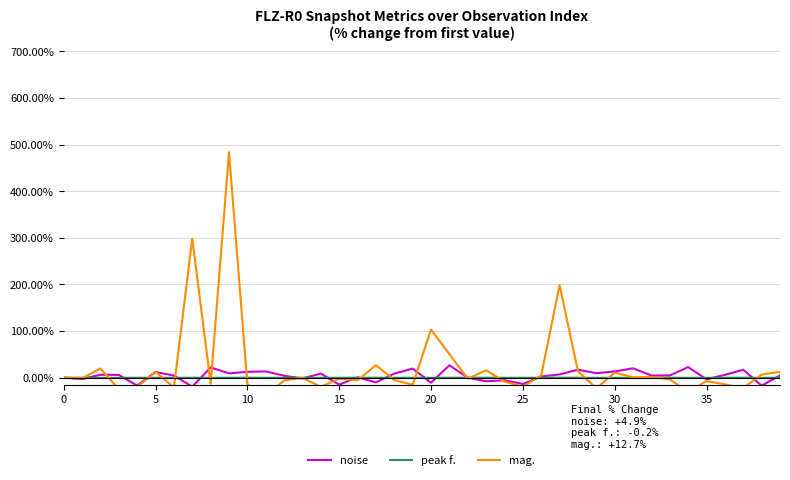

The noise series shows -25.8 at 38. True or false?

False